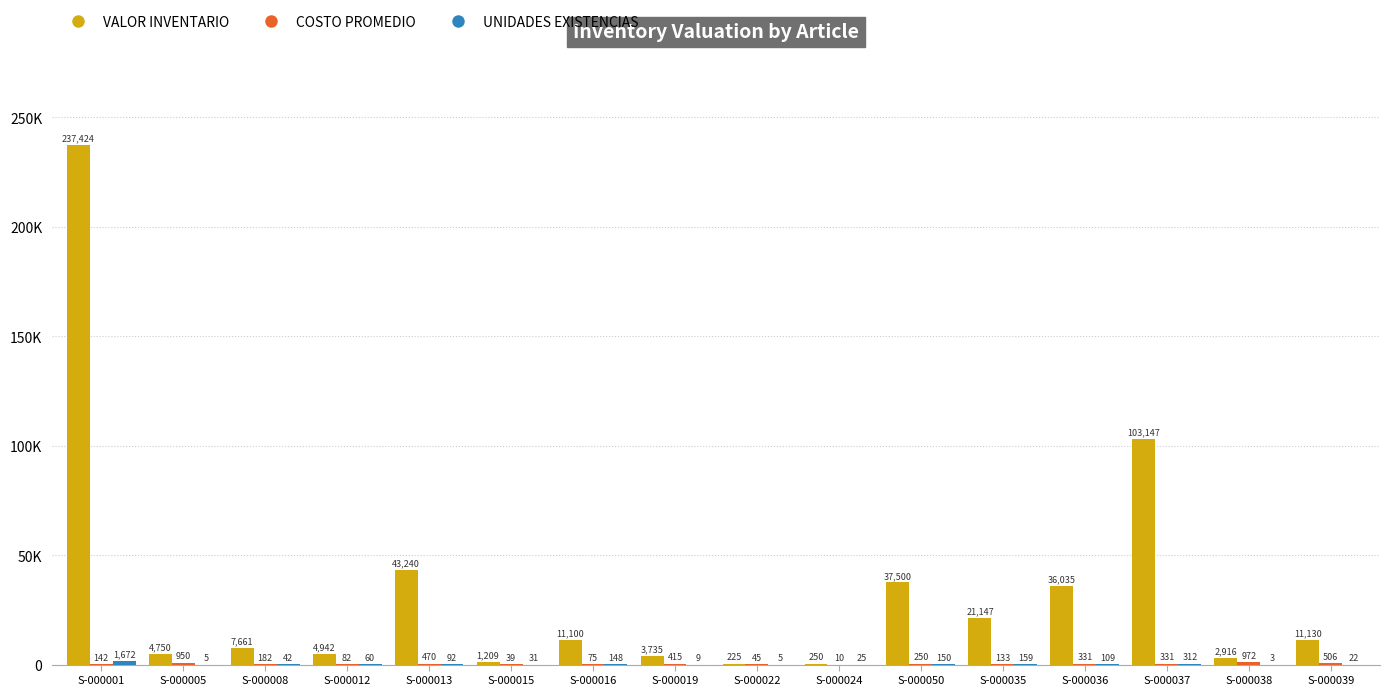

What is the total value across all series at S-000037?

103789.8